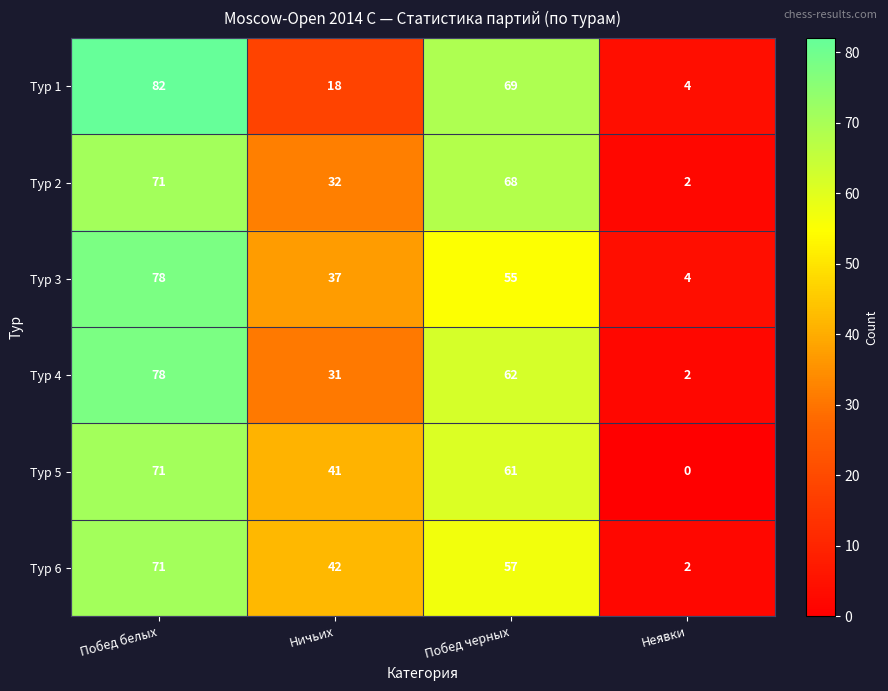

Rank the categories by Тур 3 value from lowest to highest.

Неявки, Ничьих, Побед черных, Побед белых